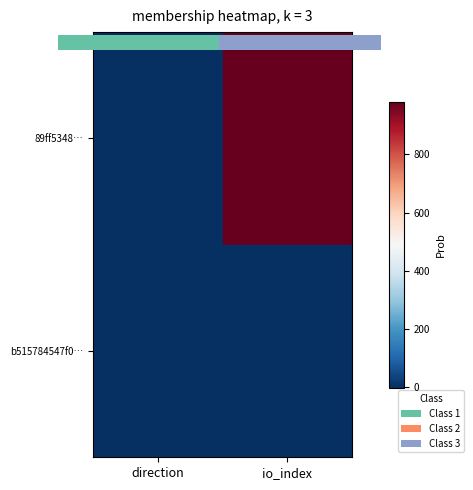

How many categories are shown in the chart?

2